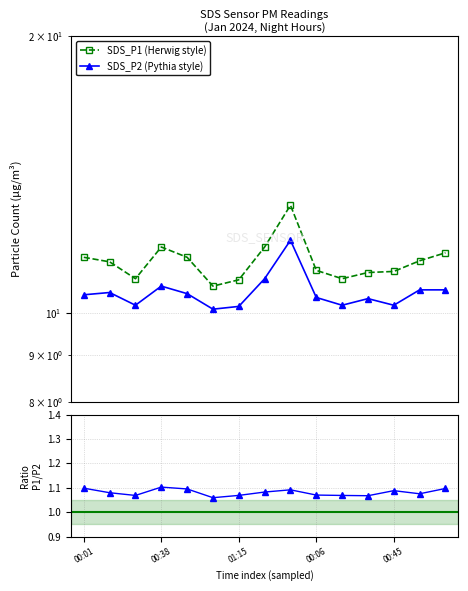

True or false: SDS_P2 (Pythia style) and SDS_P1 (Herwig style) intersect in this chart.

False